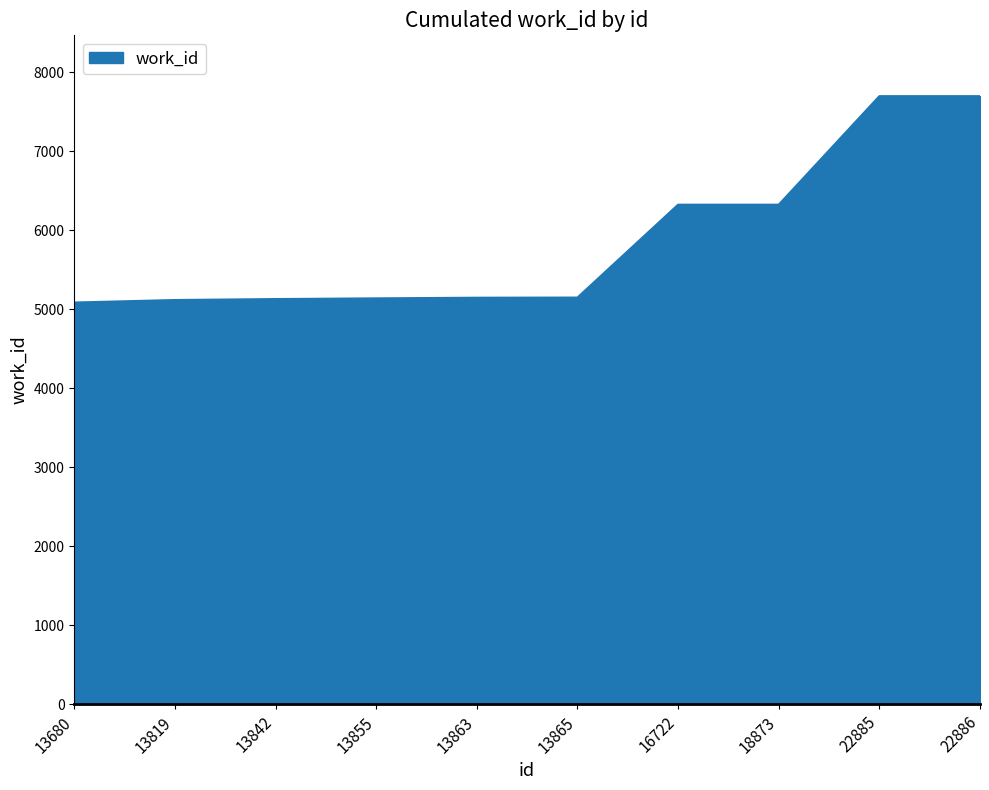

Does the chart display data point markers on the line(s)?

No